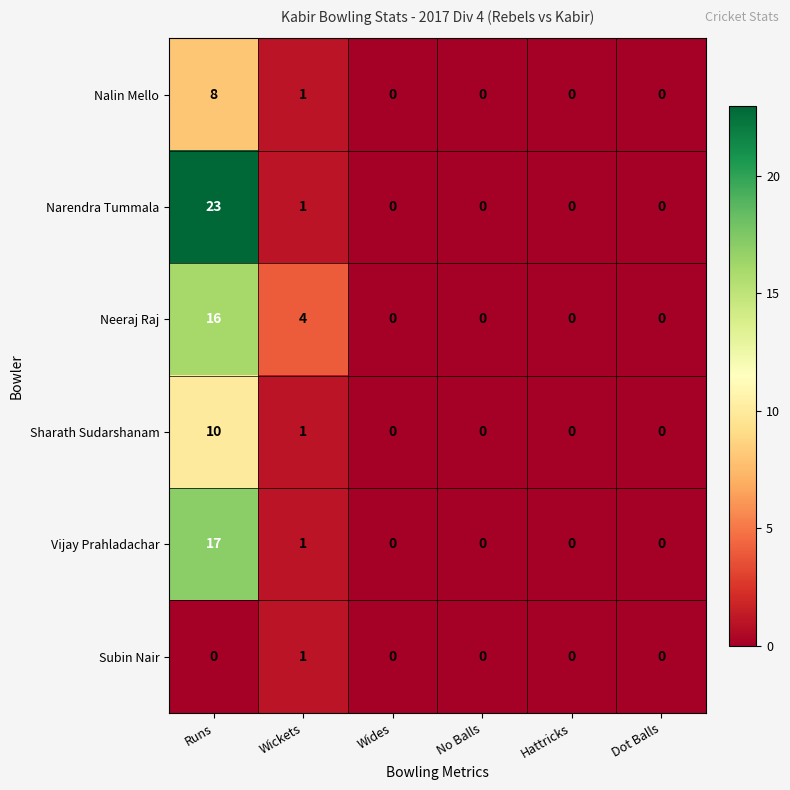

Rank the series by their maximum value, from lowest to highest.

Subin Nair, Nalin Mello, Sharath Sudarshanam, Neeraj Raj, Vijay Prahladachar, Narendra Tummala